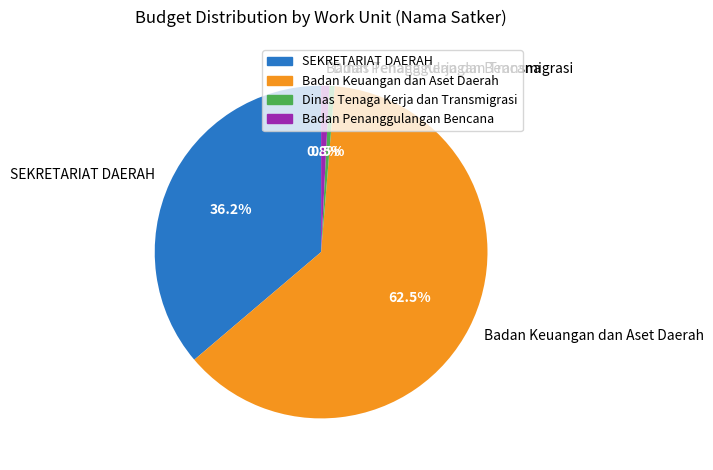

Which slice is the largest?

Badan Keuangan dan Aset Daerah